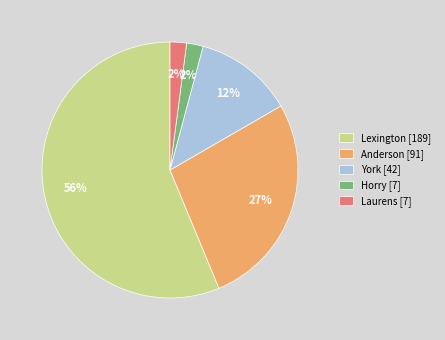

To the nearest percent, what is the average slice percentage?

20%